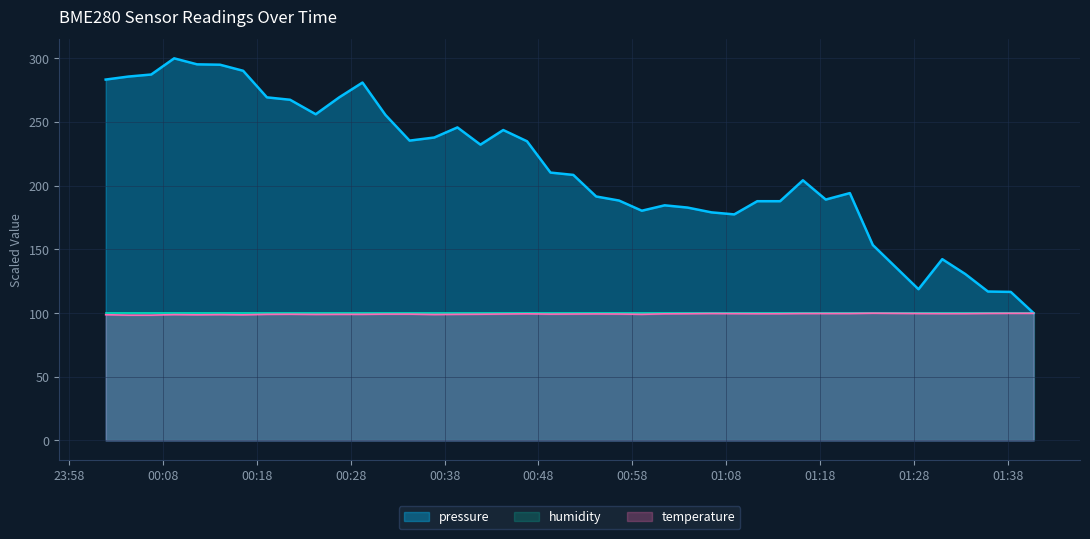

How many interior local valleys does the temperature series have?

6